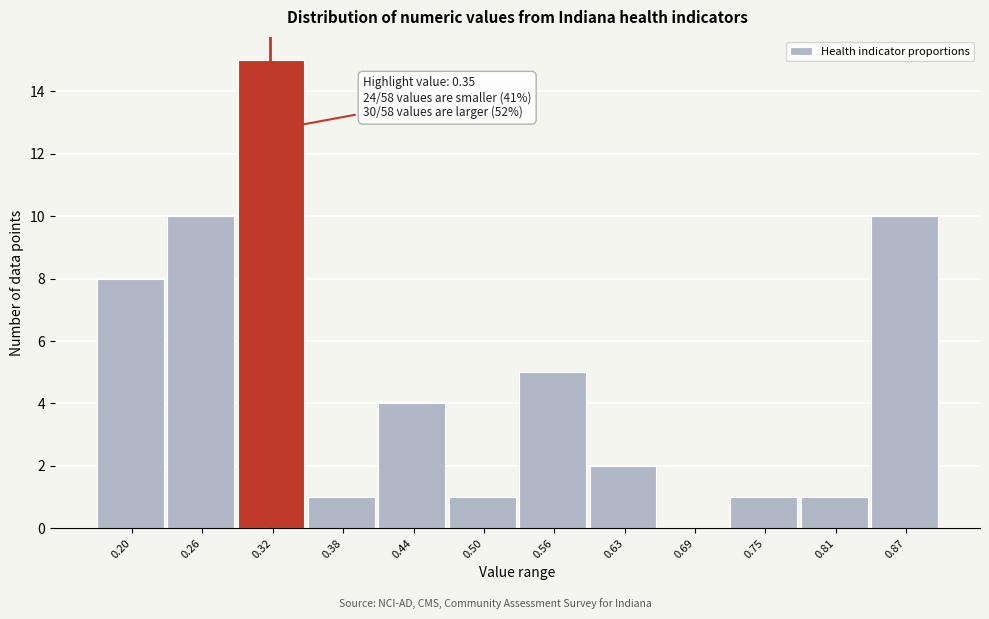

Reading right to left, list all the values displayed in this chart.

0.87=10	0.81=1	0.75=1	0.69=0	0.63=2	0.56=5	0.50=1	0.44=4	0.38=1	0.32=15	0.26=10	0.20=8